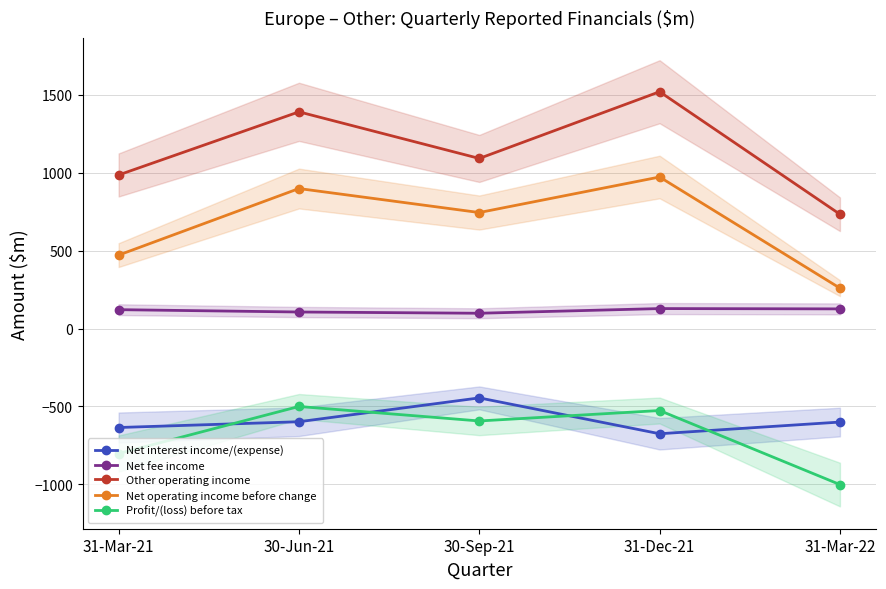

Reading left to right, list all the values displayed in this chart.

Net interest income/(expense): -635	-598	-445	-675	-600
Net fee income: 121	106	98	128	126
Other operating income: 985	1390	1091	1519	733
Net operating income before change: 471	898	744	972	259
Profit/(loss) before tax: -802	-500	-593	-526	-1001